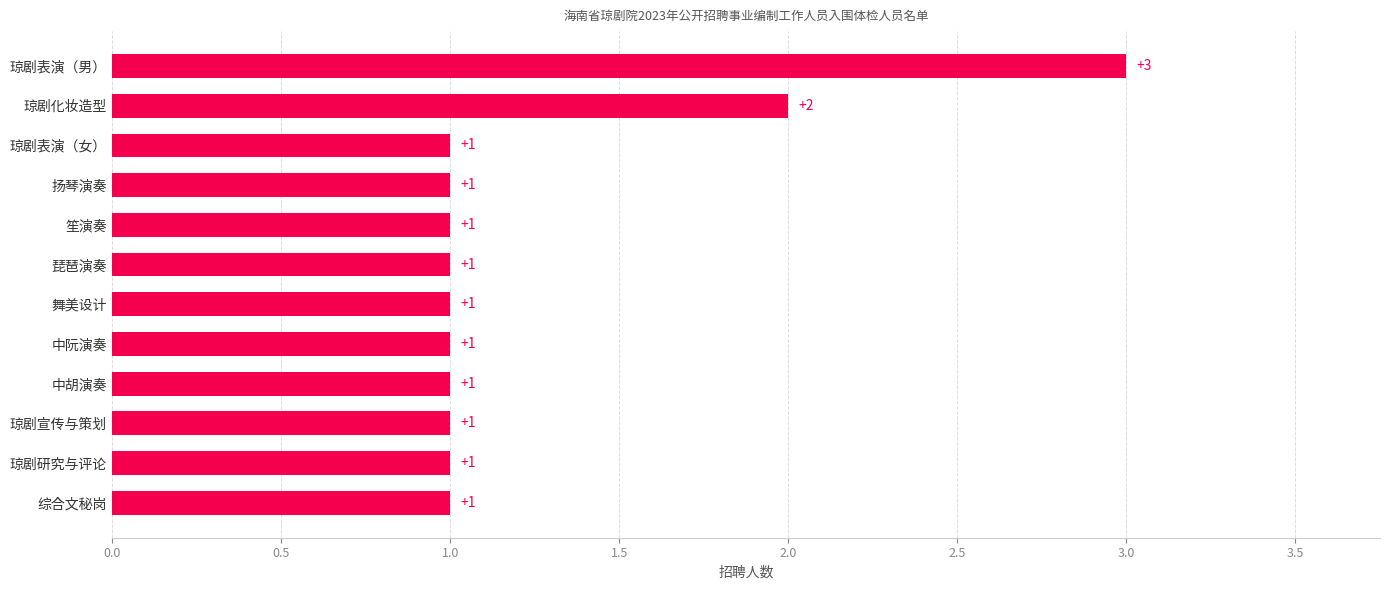

The value at 琼剧宣传与策划 is 1. True or false?

True